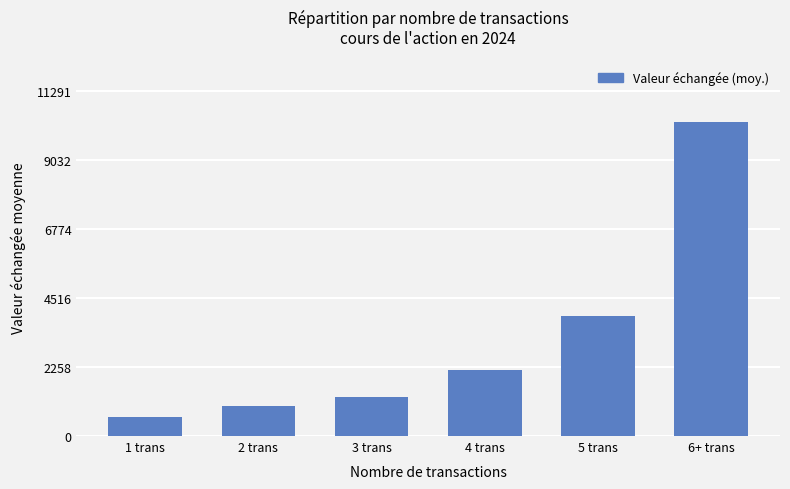

The chart shows a value of 16075.1 at 6+ trans. True or false?

False